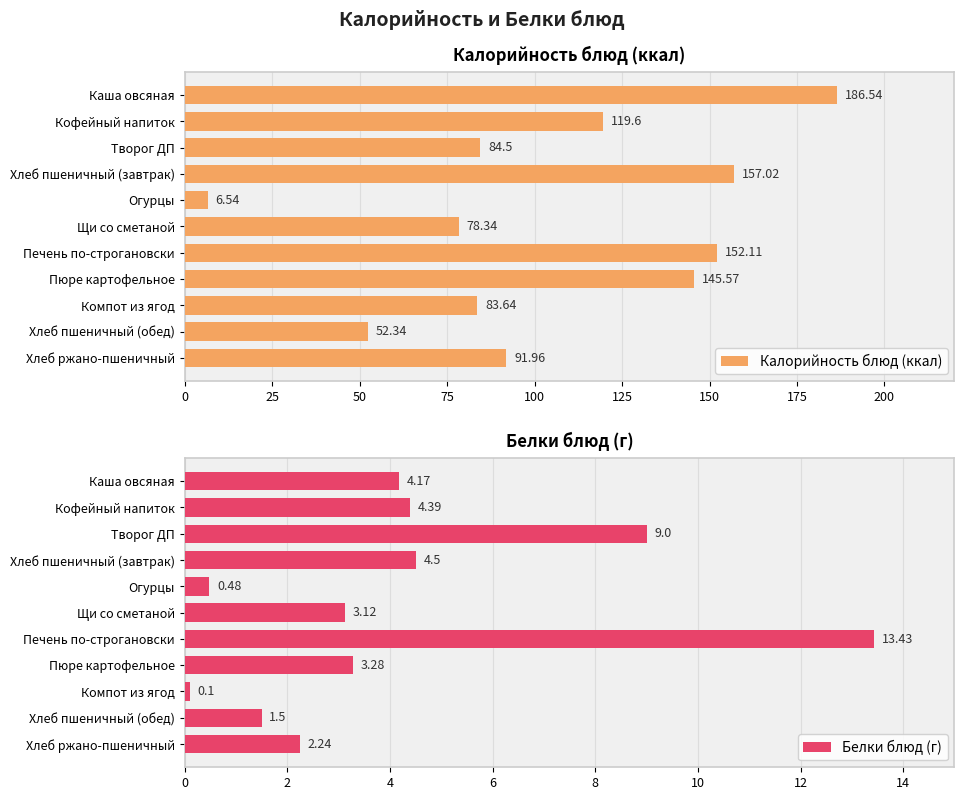

Reading left to right, what are all the values shown in this chart?

Калорийность блюд (ккал): 186.5	119.6	84.5	157.0	6.5	78.3	152.1	145.6	83.6	52.3	92.0
Белки блюд (г): 4.2	4.4	9.0	4.5	0.5	3.1	13.4	3.3	0.1	1.5	2.2